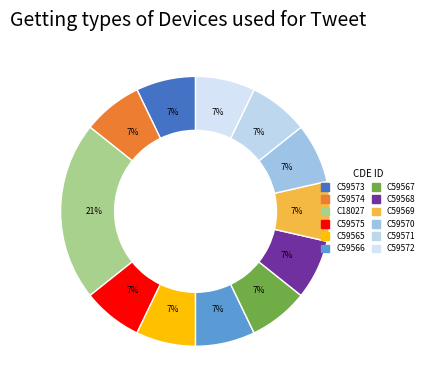

How many segments does this pie chart have?

12